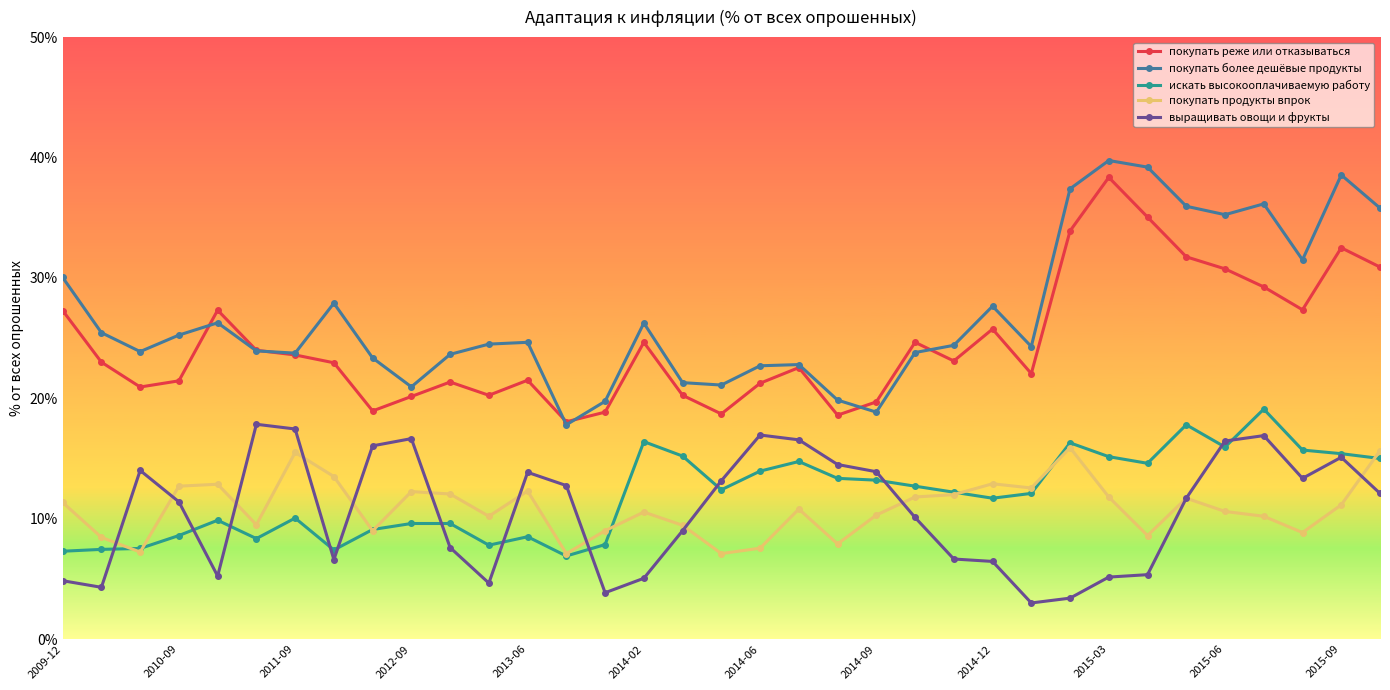

Which series has the widest spread of values?

покупать более дешёвые продукты